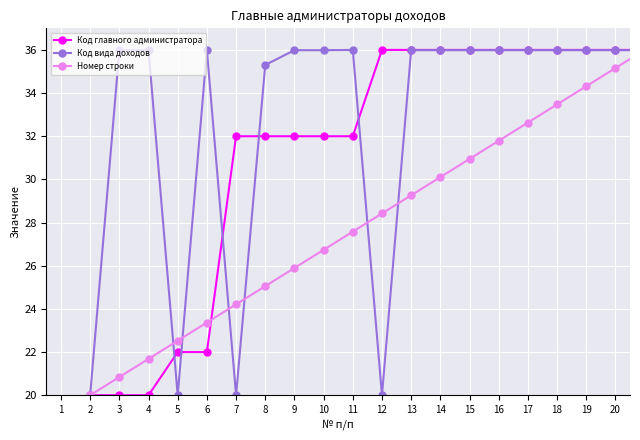

Reading left to right, transcribe all the data shown in this chart.

Код главного администратора: 20.0	20.0	20.0	22.0	22.0	32.0	32.0	32.0	32.0	32.0	36.0	36.0	36.0	36.0	36.0	36.0	36.0	36.0	36.0	36.0
Код вида доходов: 20.0	36.0	36.0	20.0	36.0	20.0	35.3	36.0	36.0	36.0	20.0	36.0	36.0	36.0	36.0	36.0	36.0	36.0	36.0	36.0
Номер строки: 20.0	20.8	21.7	22.5	23.4	24.2	25.1	25.9	26.7	27.6	28.4	29.3	30.1	30.9	31.8	32.6	33.5	34.3	35.2	36.0